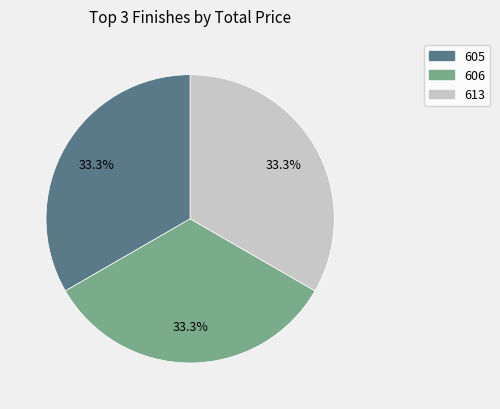

Approximately how many times larger is the value at 613 compared to 605?

1.0